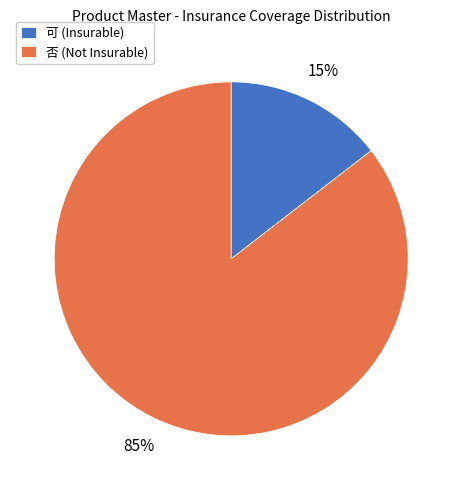

True or false: 可 (Insurable) accounts for 15% of the total.

True